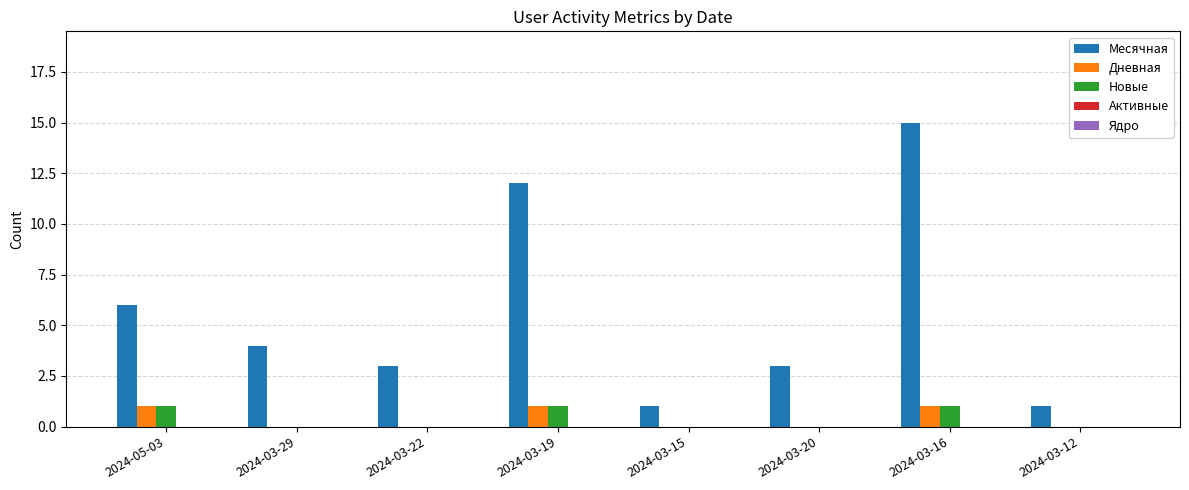

What is the spread (max minus min) of values at 2024-03-20?

3